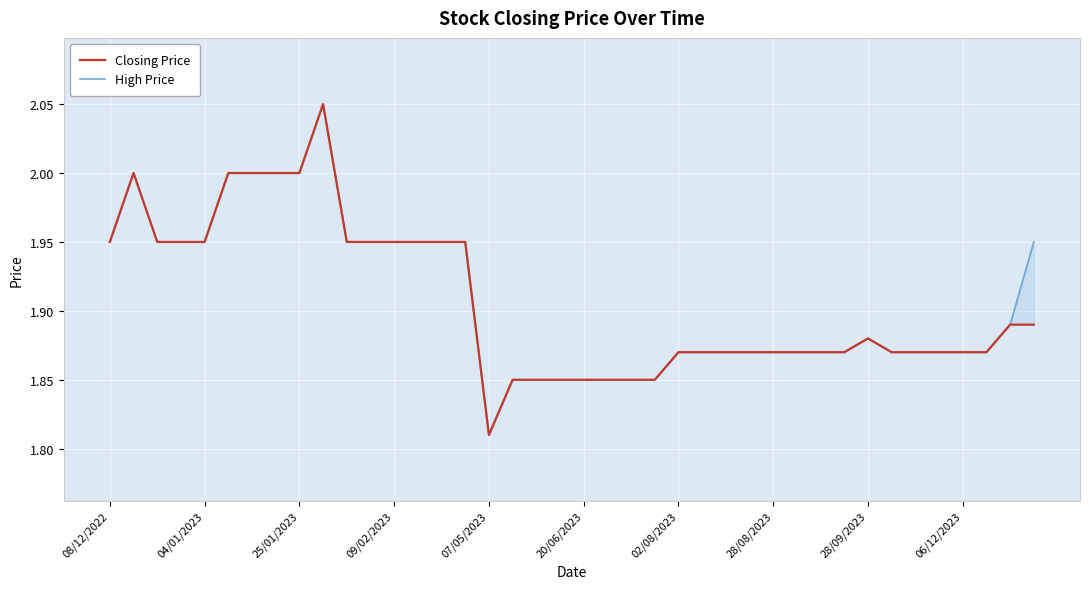

List the series in order of their peak value, lowest first.

Closing Price, High Price